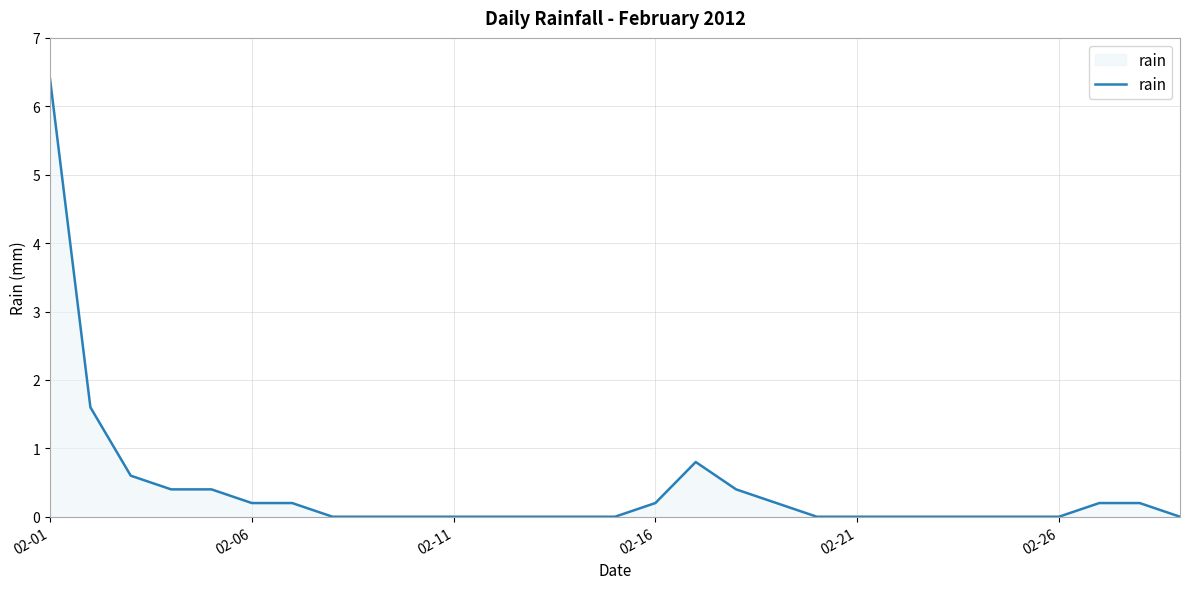

Count the number of data series in this chart.

1